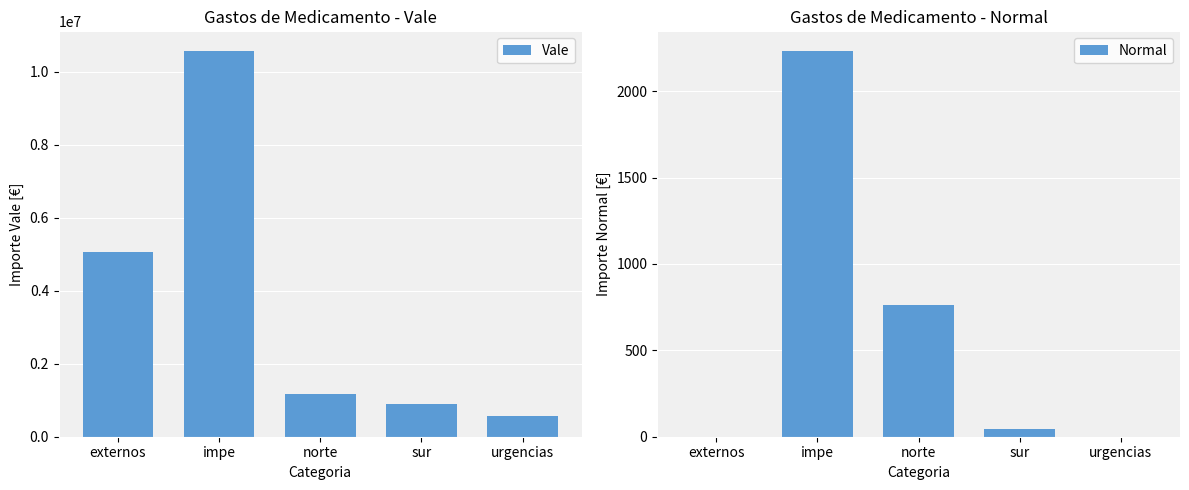

List the series in order of their peak value, lowest first.

Normal, Vale